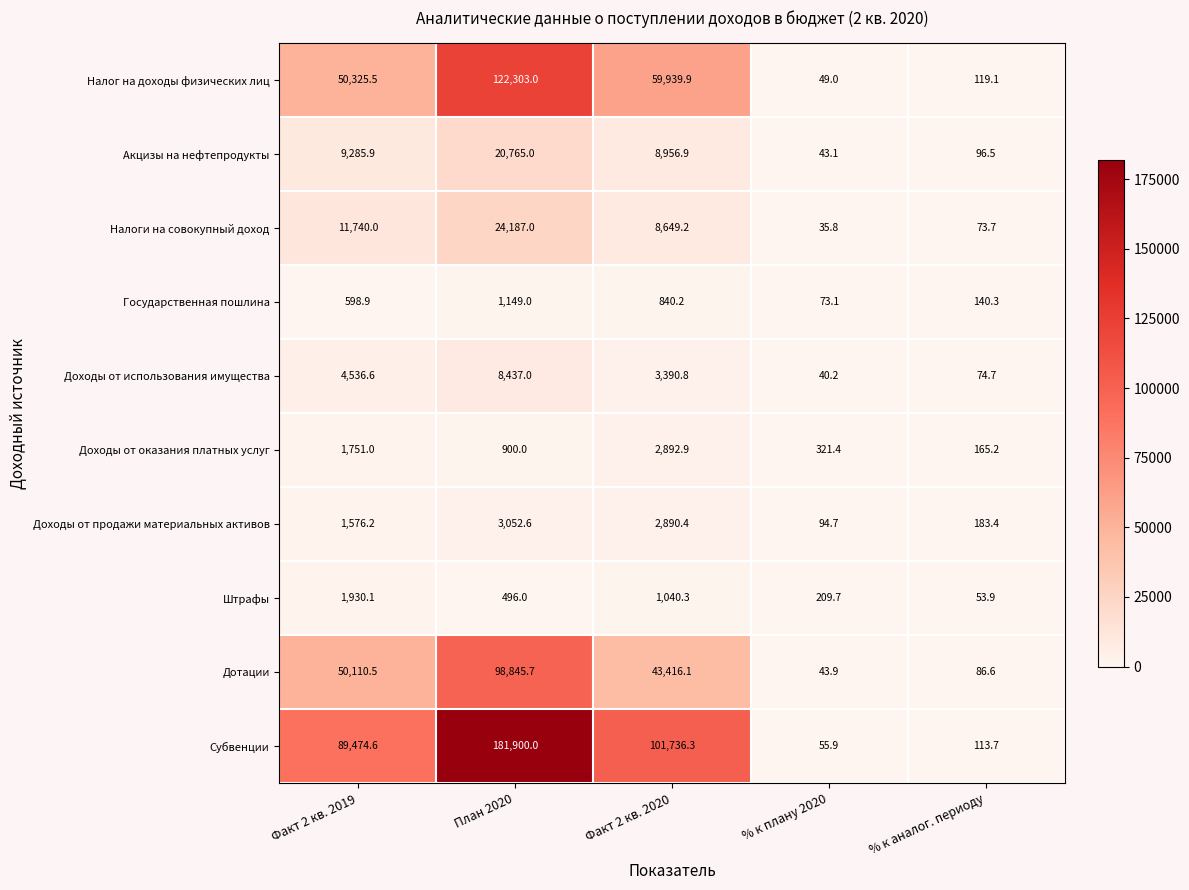

Count the number of categories in the chart.

5